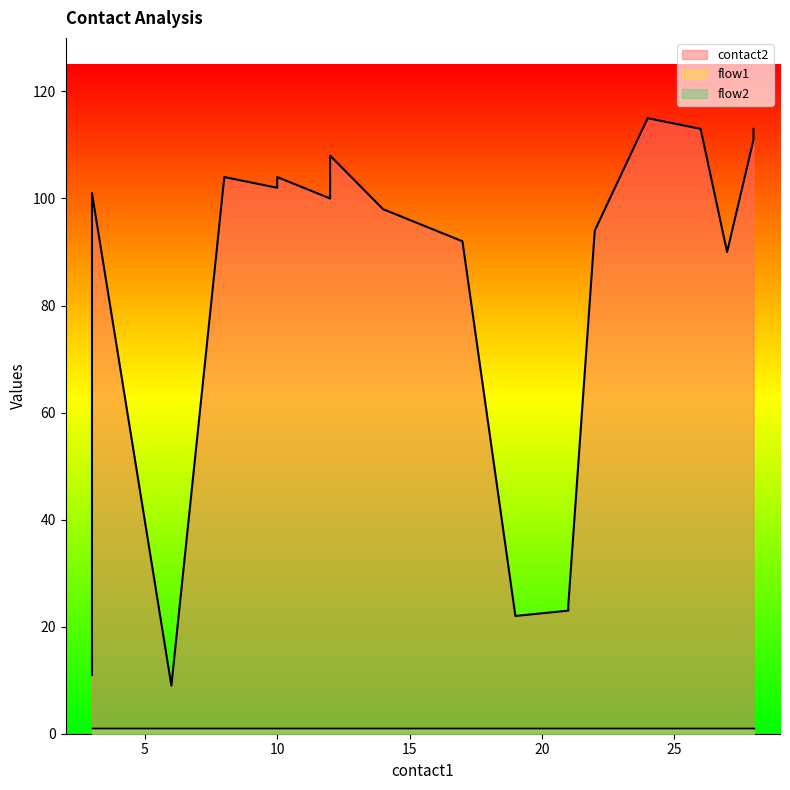

At how many categories does at least one series exceed 102?

8